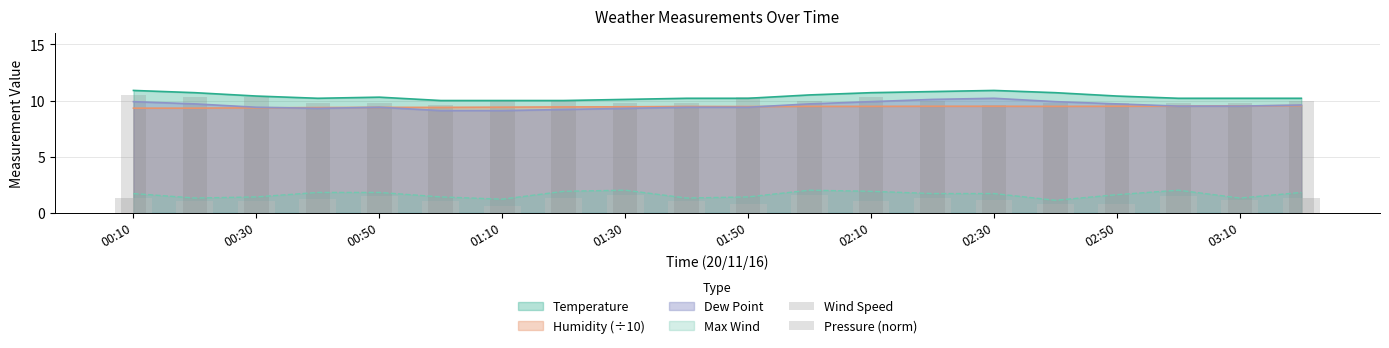

Count the number of categories in the chart.

20